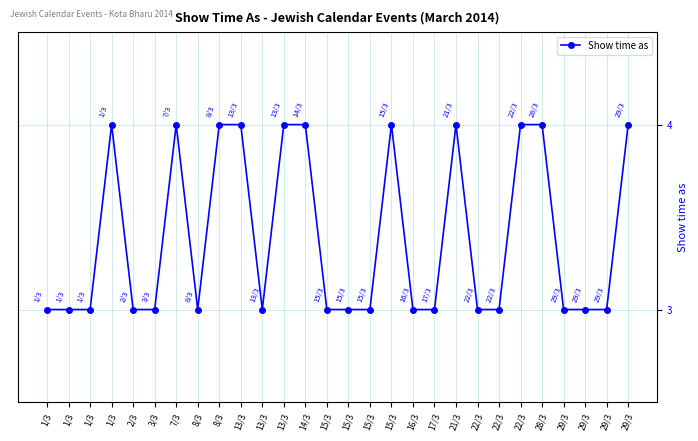

What is the greatest value displayed?

4